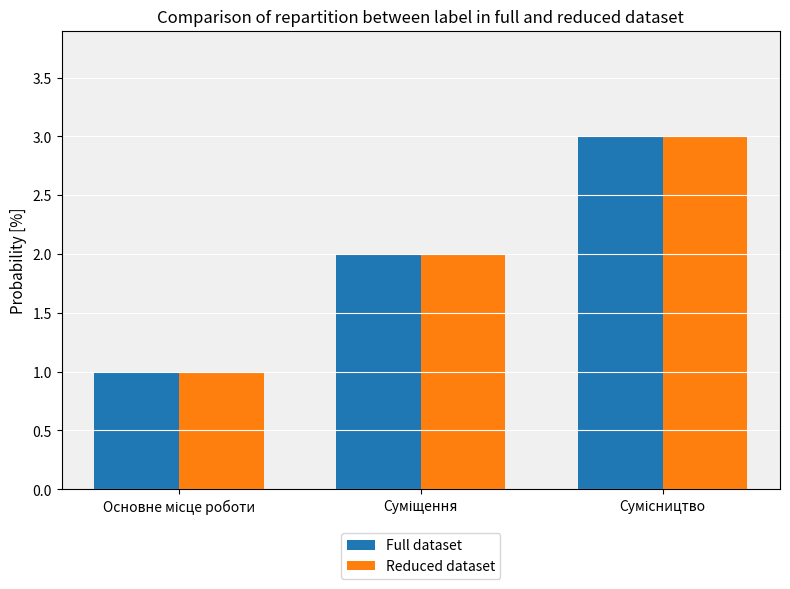

What is the greatest value displayed?

3